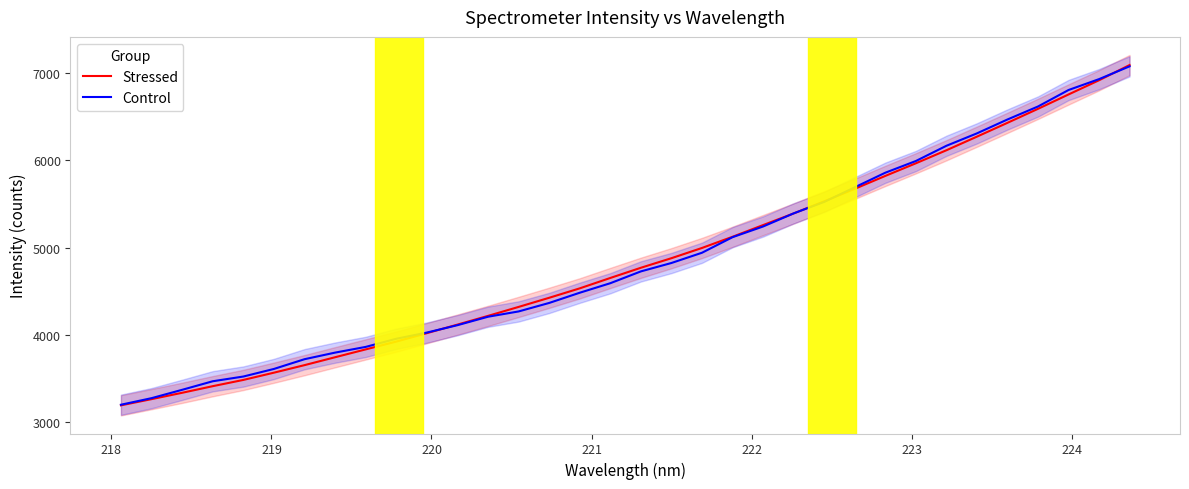

What is the minimum value for Control?

3199.0